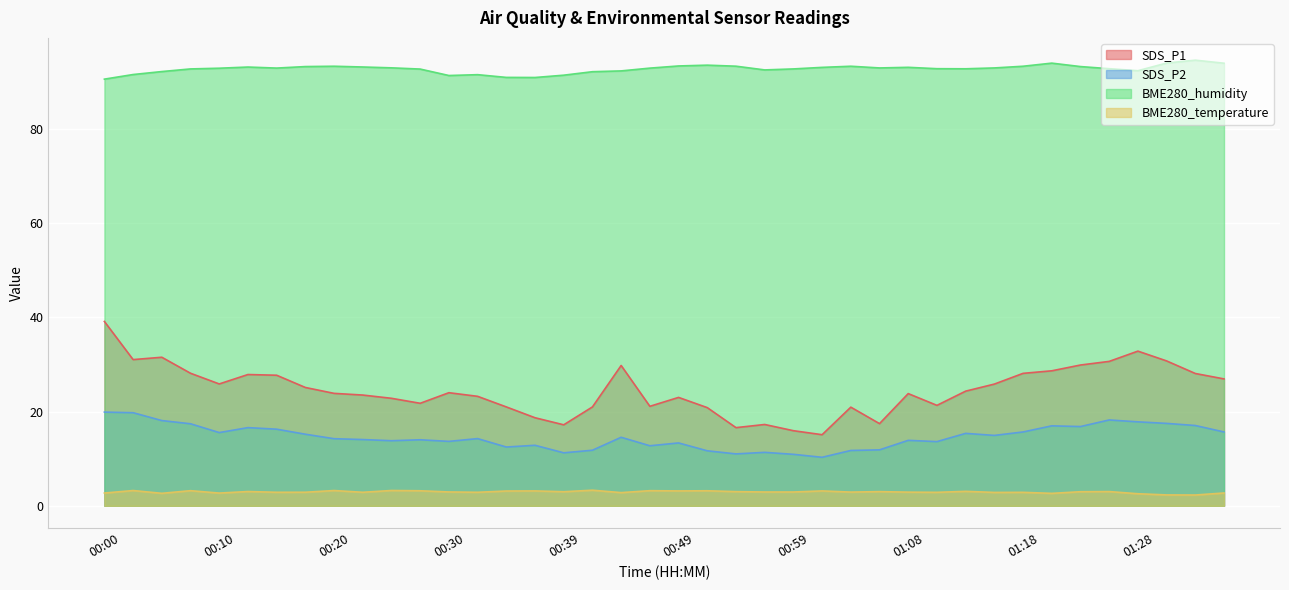

At how many categories does at least one series exceed 28?

40